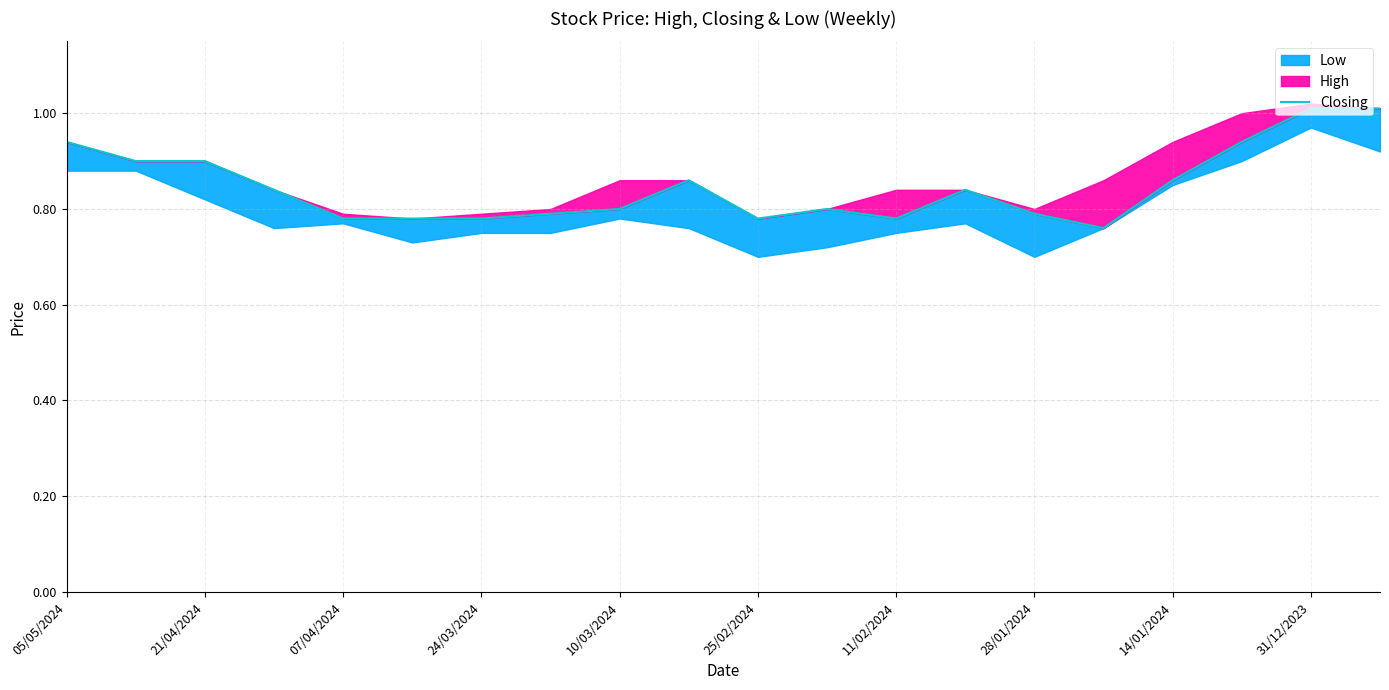

Reading left to right, what are all the values shown in this chart?

0.9	0.9	0.9	0.8	0.8	0.8	0.8	0.8	0.8	0.9	0.8	0.8	0.8	0.8	0.8	0.8	0.9	0.9	1.0	1.0